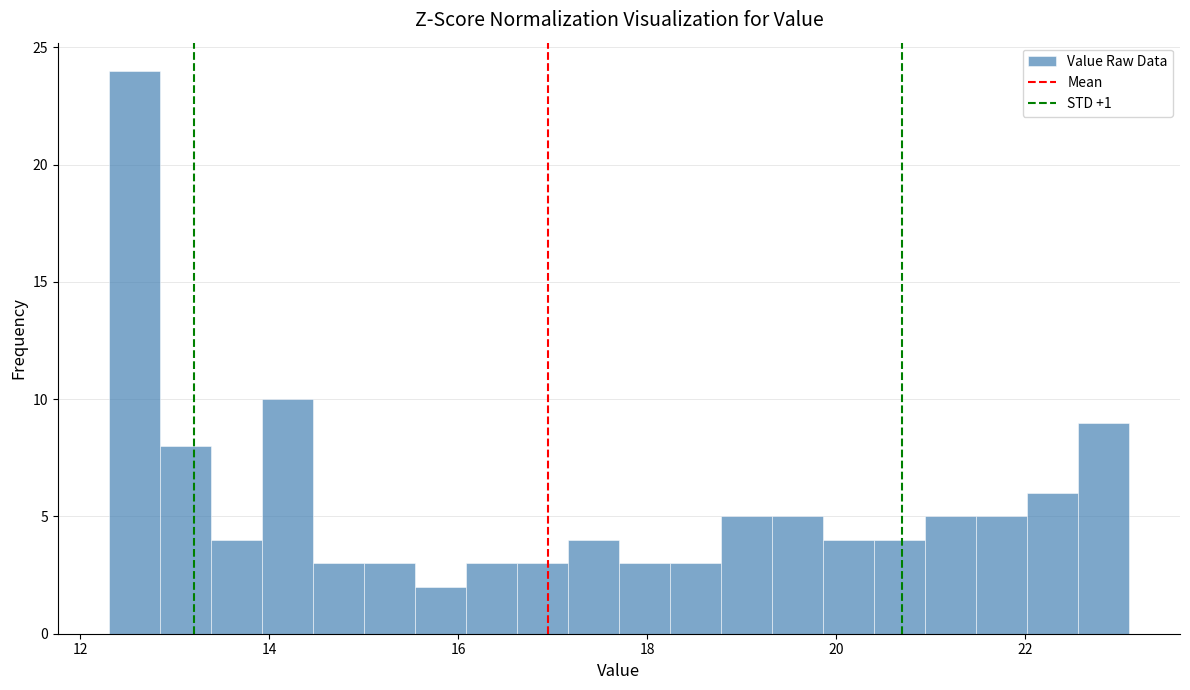

Read against the x-axis, roughly where is the centre of the tallest bar?

12.6